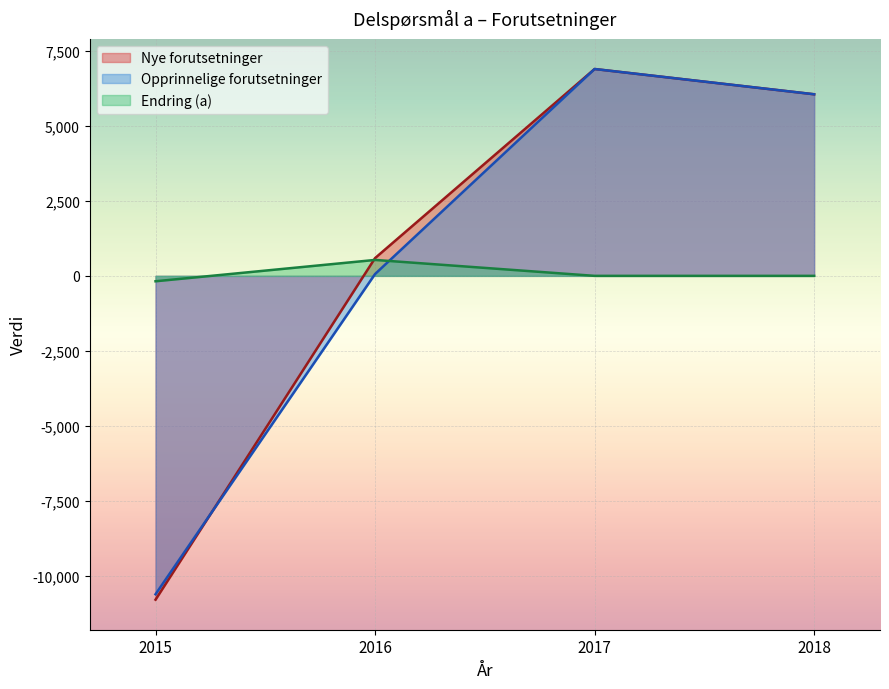

What is the value of the Opprinnelige forutsetninger point at the 2nd from the left?

61